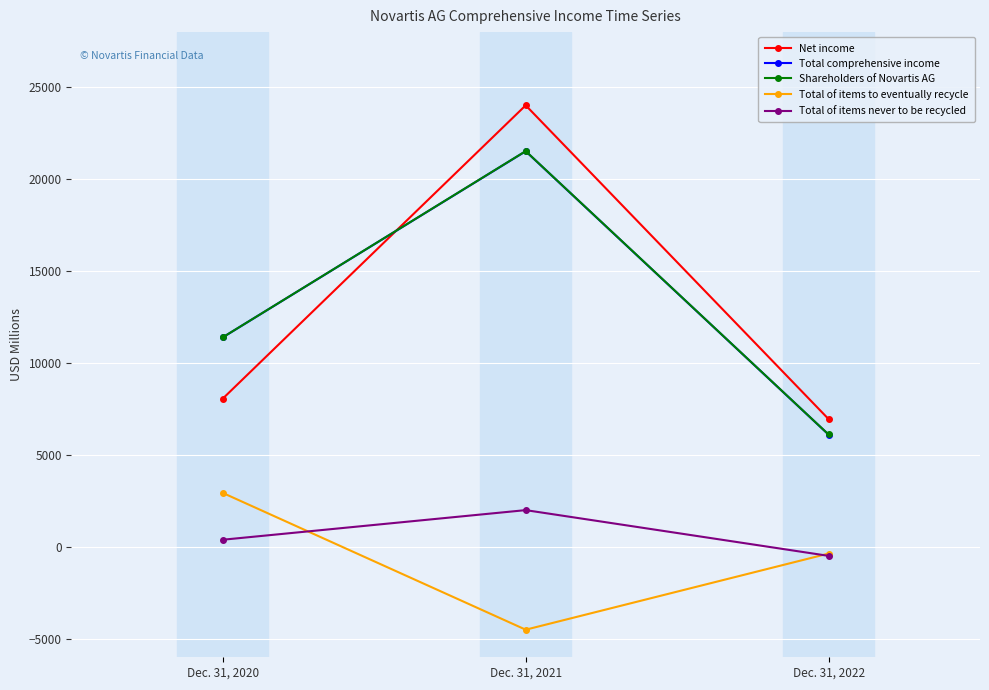

At which label does Total of items to eventually recycle reach its minimum?

Dec. 31, 2021